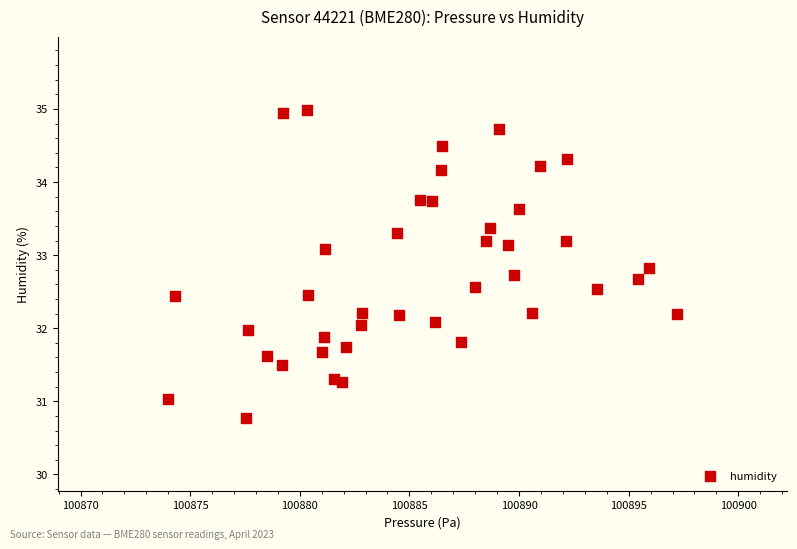

What is the range of X values (max minus min)?

23.2